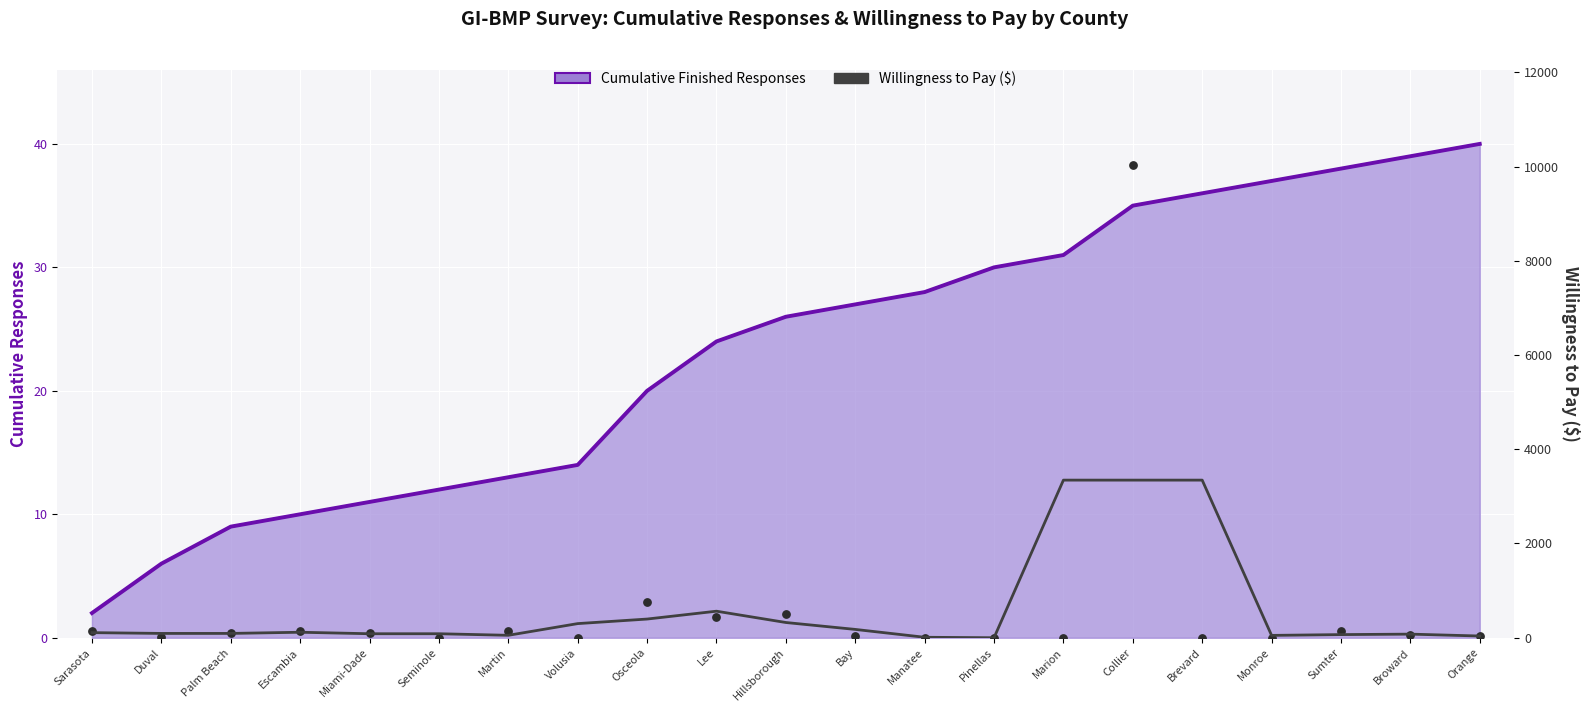

Is the value of Cumulative Finished Responses at Martin greater than the value of Willingness to Pay ($) at Broward?

No